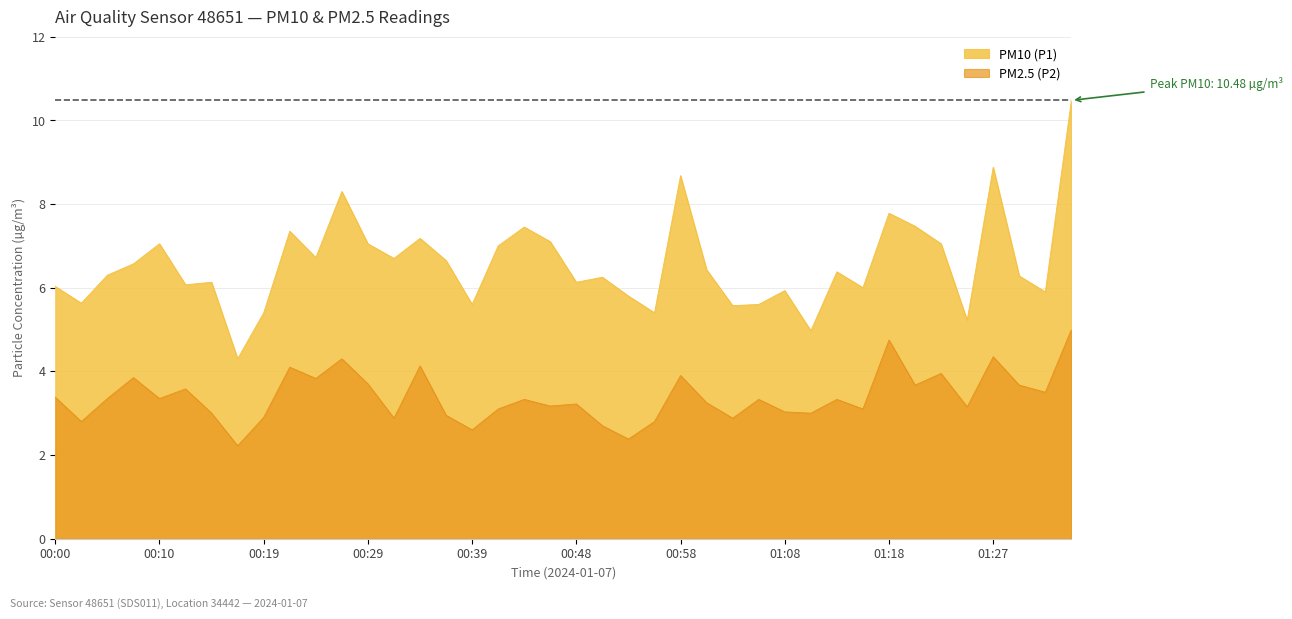

True or false: PM10 (P1) has a value of 8.3 at 00:27.

True